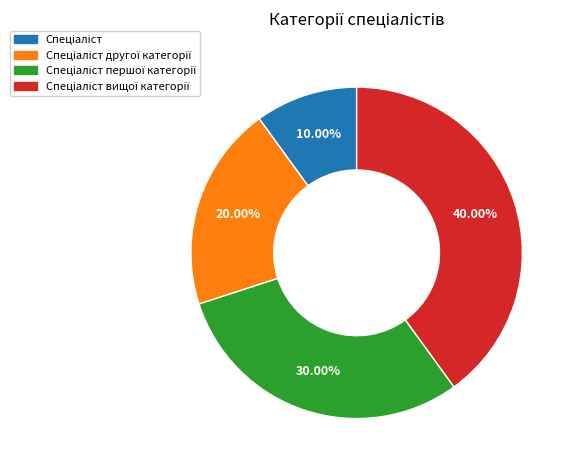

Does any single category account for the majority?

No